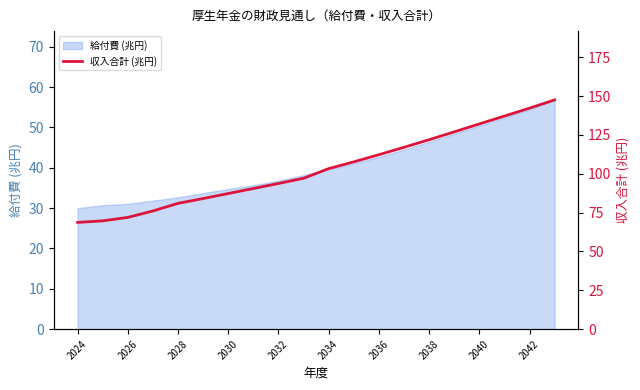

How many categories are shown in the chart?

20